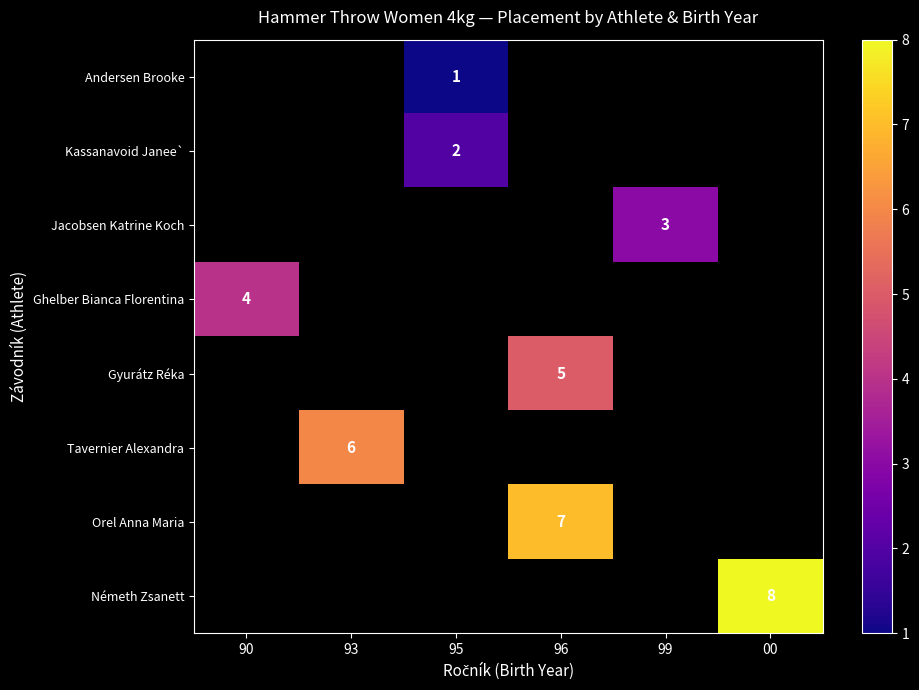

Which has a higher value, 00 or 96?

96